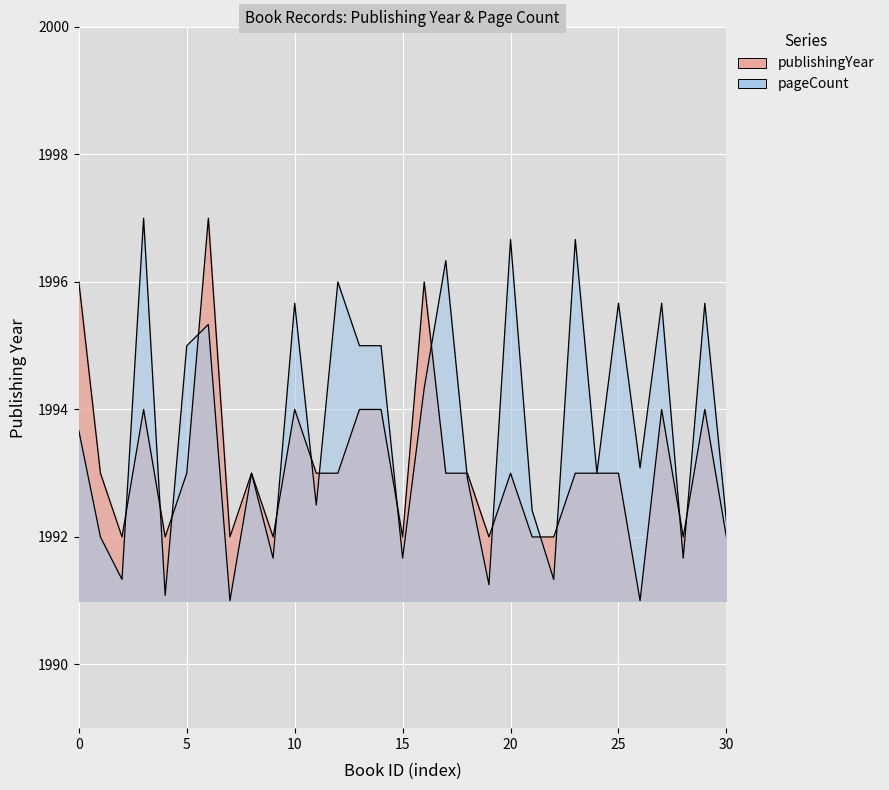

The pageCount series shows 3325.7 at 12277. True or false?

False